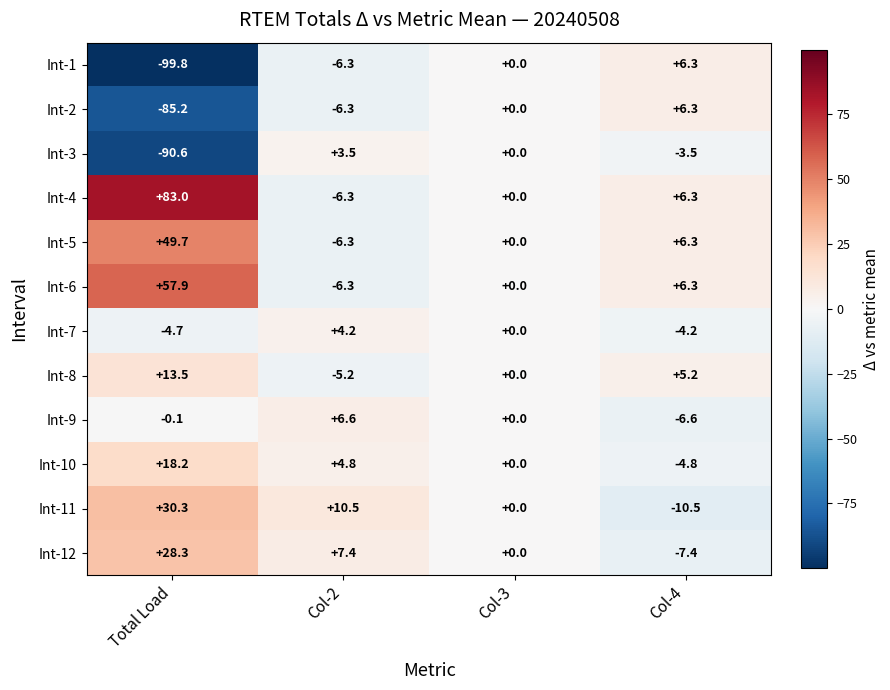

Rank the categories by Int-12 value from highest to lowest.

Total Load, Col-2, Col-3, Col-4